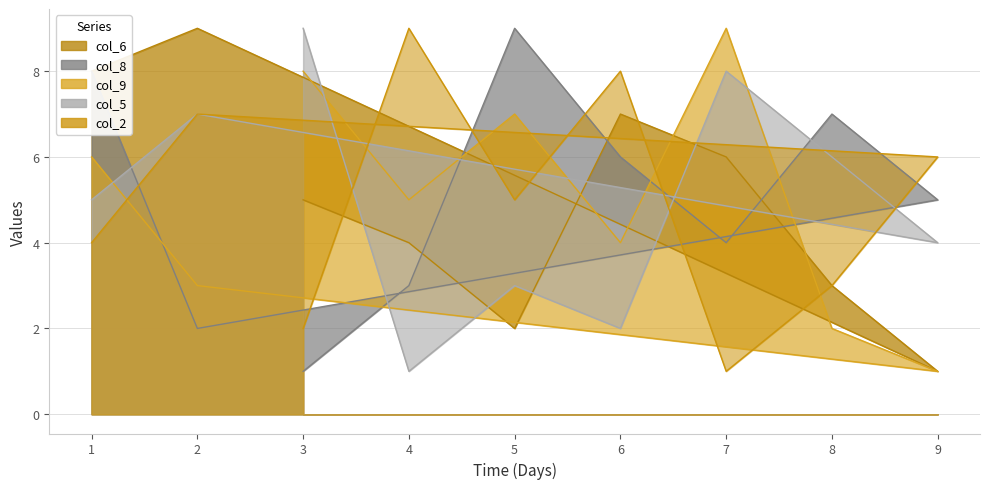

In col_2, how many points are lower than both neighbors (excluding endpoints)?

2